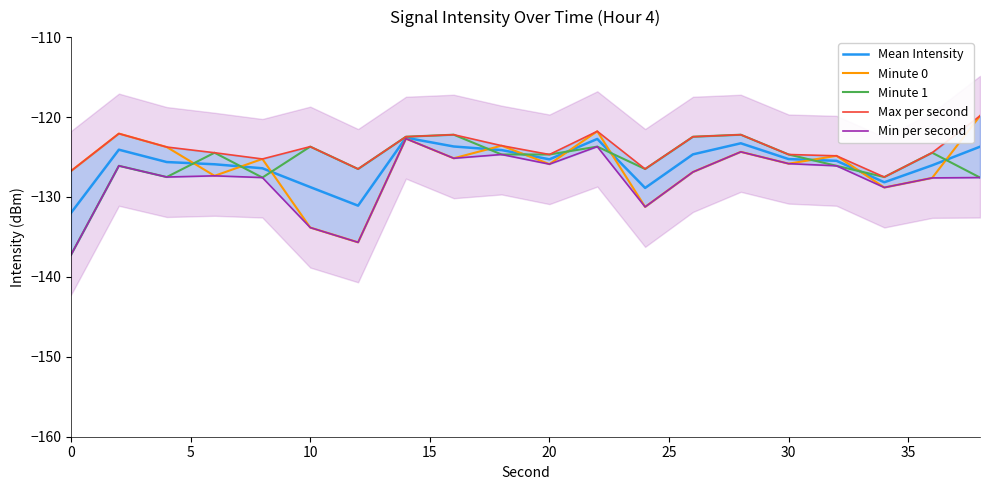

Reading left to right, extract all data points from this chart.

Mean Intensity: -132.0	-124.1	-125.6	-125.9	-126.4	-128.8	-131.1	-122.6	-123.7	-124.1	-125.3	-122.7	-128.9	-124.7	-123.3	-125.3	-125.5	-128.2	-126.0	-123.7
Minute 0: -126.7	-122.1	-123.8	-127.4	-125.2	-133.8	-135.7	-122.7	-125.2	-123.6	-125.9	-121.8	-131.2	-126.9	-124.4	-125.8	-124.9	-128.8	-127.6	-119.9
Minute 1: -137.2	-126.1	-127.5	-124.5	-127.6	-123.7	-126.5	-122.5	-122.2	-124.7	-124.7	-123.7	-126.5	-122.5	-122.2	-124.7	-126.1	-127.5	-124.5	-127.6
Max per second: -126.7	-122.1	-123.8	-124.5	-125.2	-123.7	-126.5	-122.5	-122.2	-123.6	-124.7	-121.8	-126.5	-122.5	-122.2	-124.7	-124.9	-127.5	-124.5	-119.9
Min per second: -137.2	-126.1	-127.5	-127.4	-127.6	-133.8	-135.7	-122.7	-125.2	-124.7	-125.9	-123.7	-131.2	-126.9	-124.4	-125.8	-126.1	-128.8	-127.6	-127.6